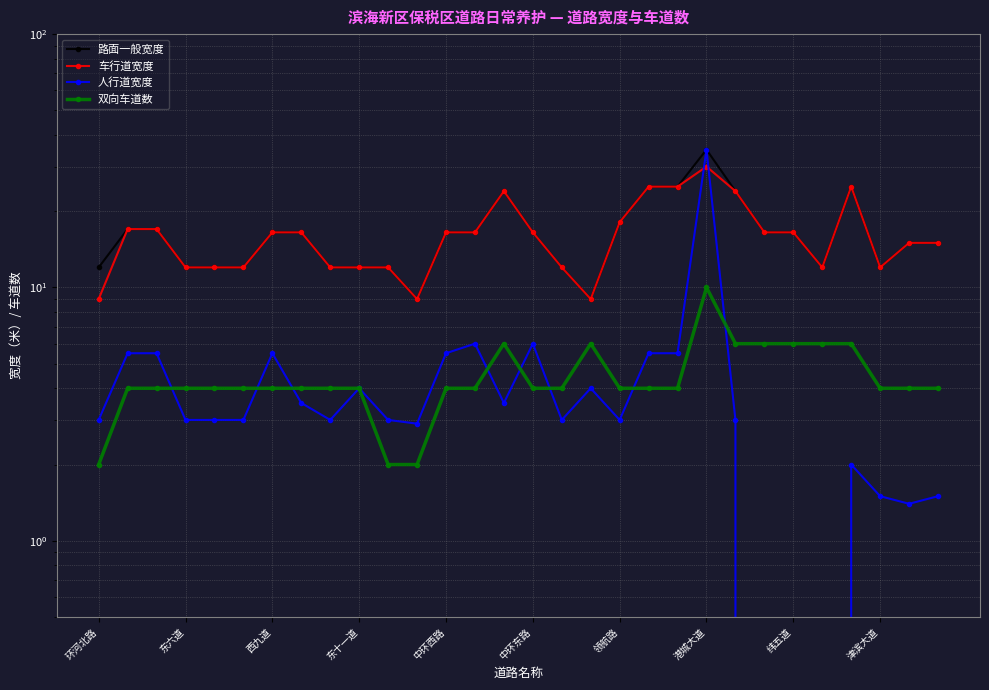

What is the maximum value for 双向车道数?

10.0